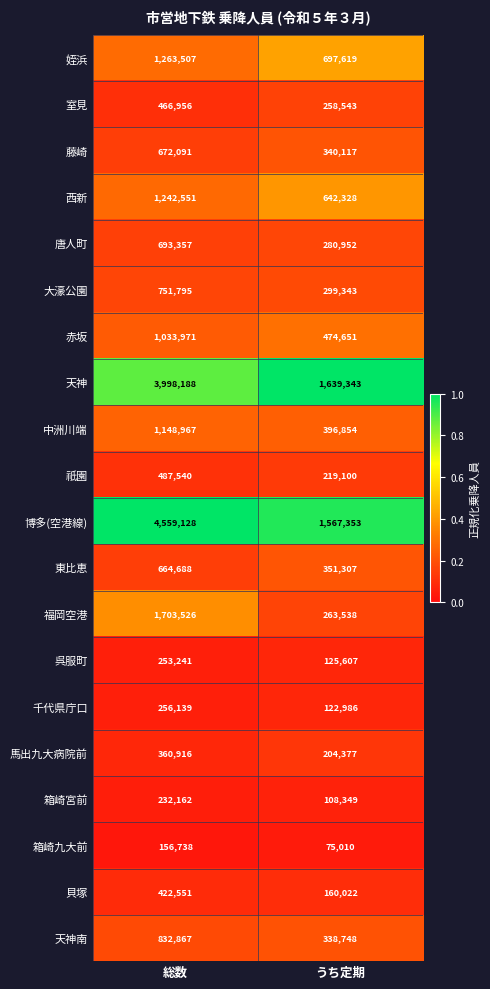

Rank the categories by 天神南 value from lowest to highest.

うち定期, 総数